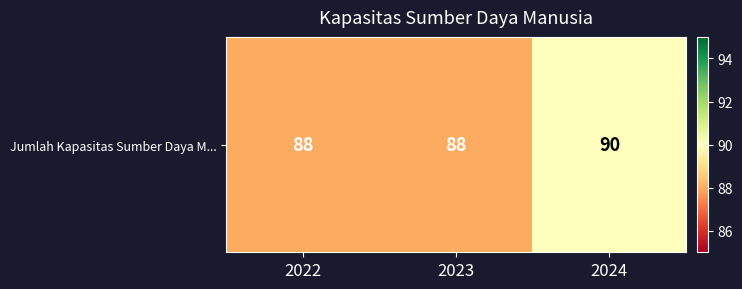

Which label corresponds to the smallest value in the chart?

2022